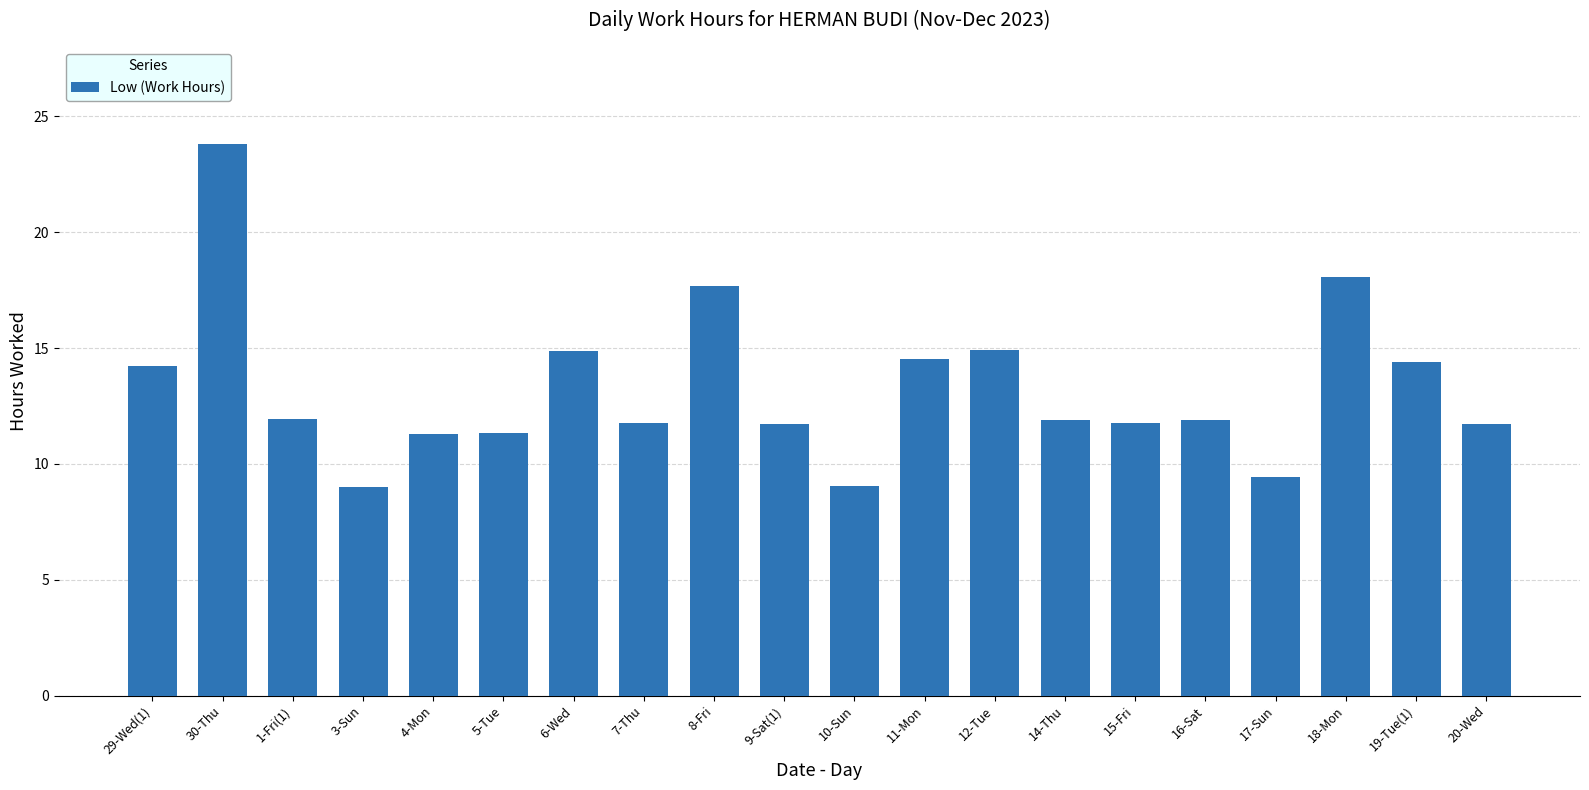

What is the label of the 2nd bar from the right?

19-Tue(1)